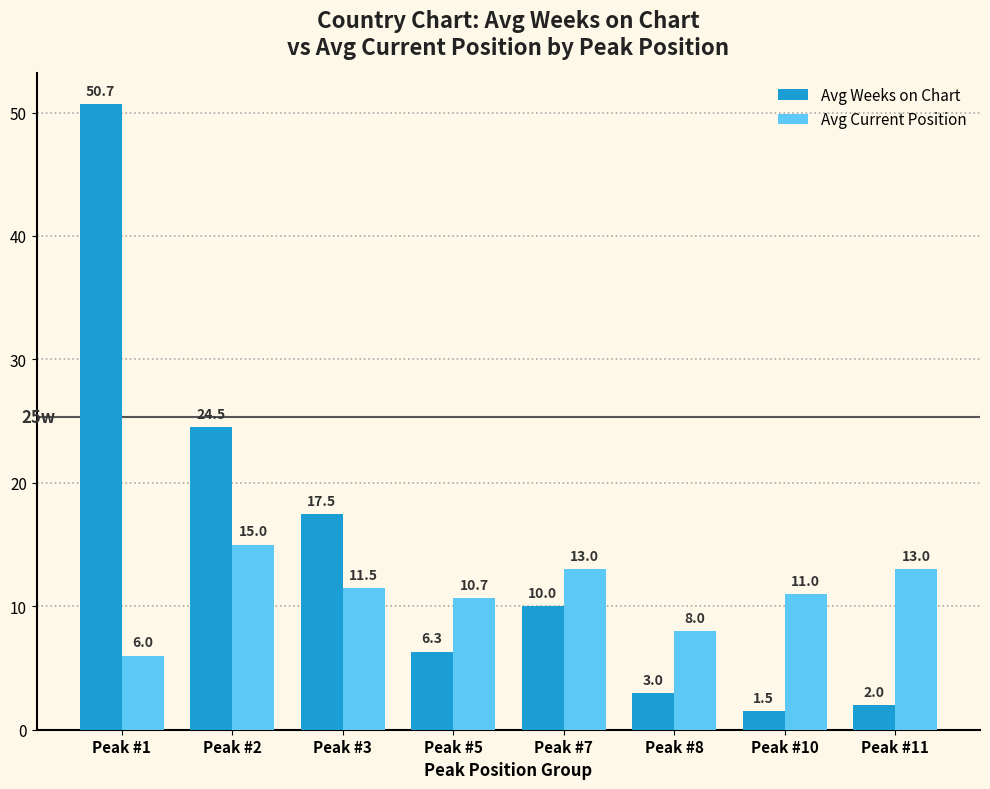

What is the approximate value of Avg Current Position at Peak #10?

11.0